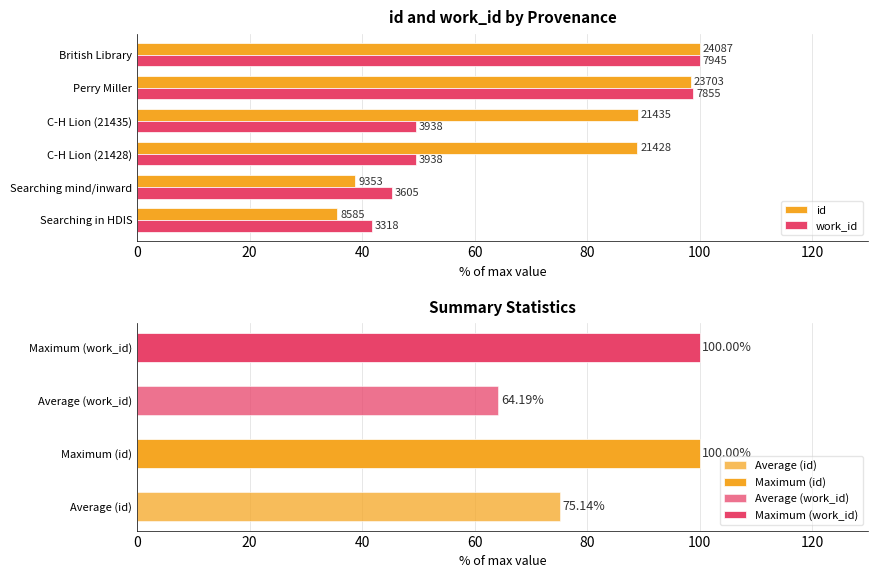

Reading right to left, list all the values displayed in this chart.

id: 100.0	98.4	89.0	89.0	38.8	35.6
work_id: 100.0	98.9	49.6	49.6	45.4	41.8